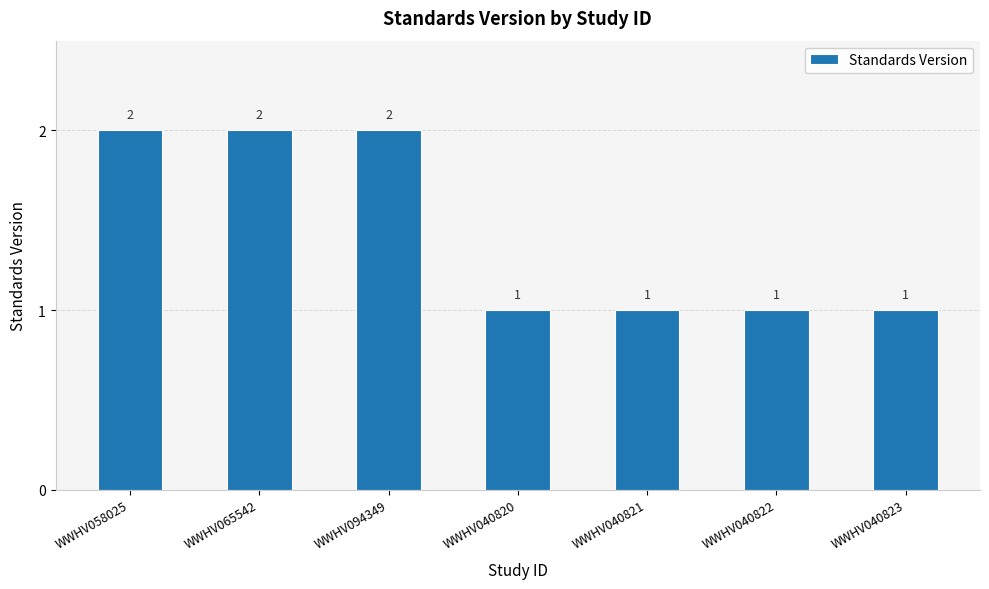

The value at WWHV094349 is 1. True or false?

False